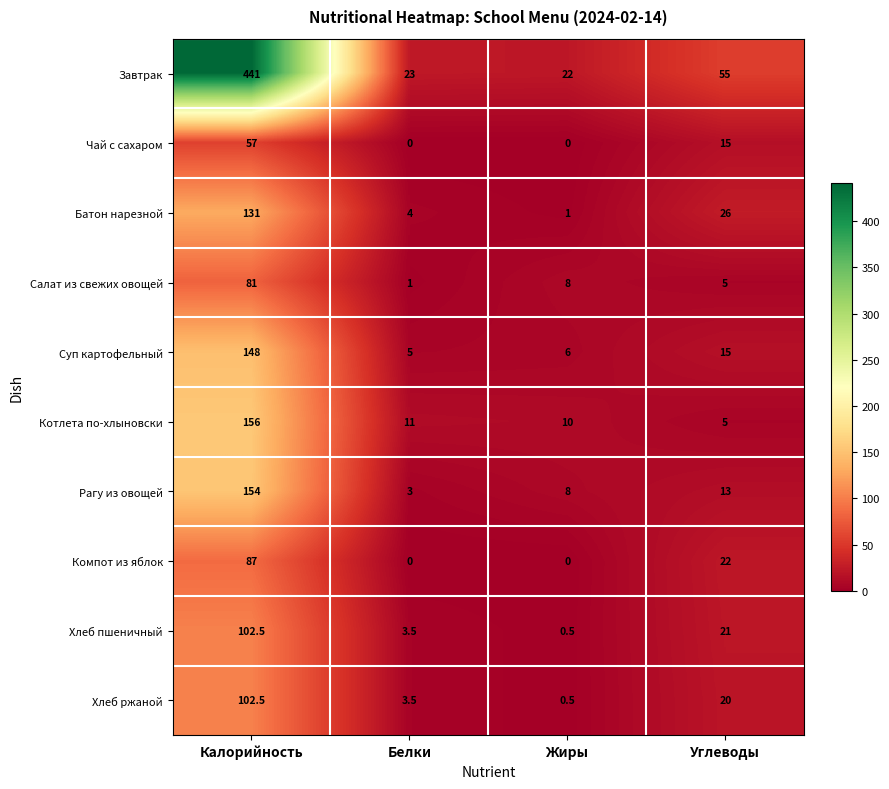

What is the sum of the Котлета по-хлыновски values at Жиры and Белки?

21.0